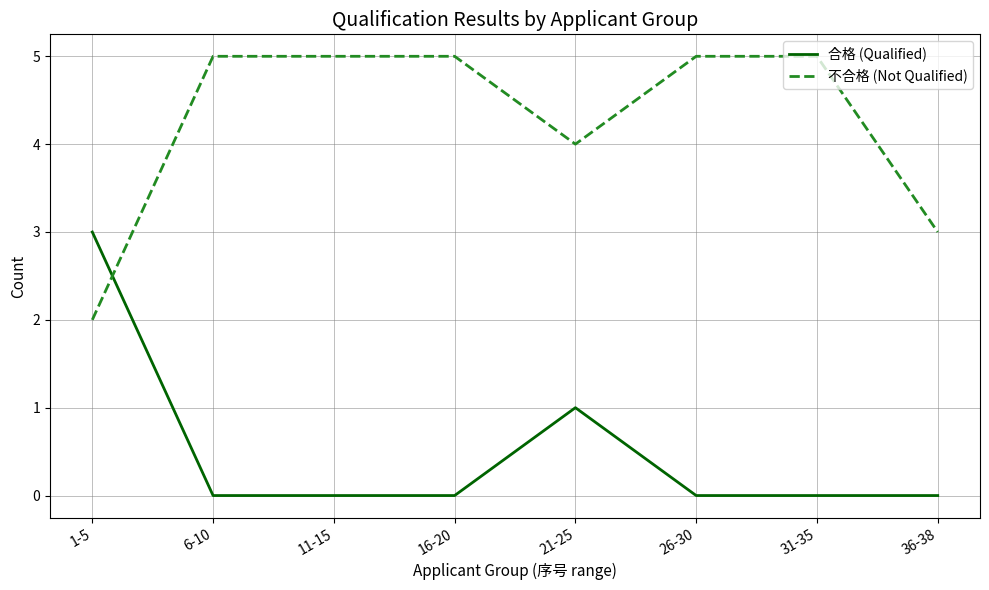

What is the sum of the 不合格 (Not Qualified) values at 36-38 and 1-5?

5